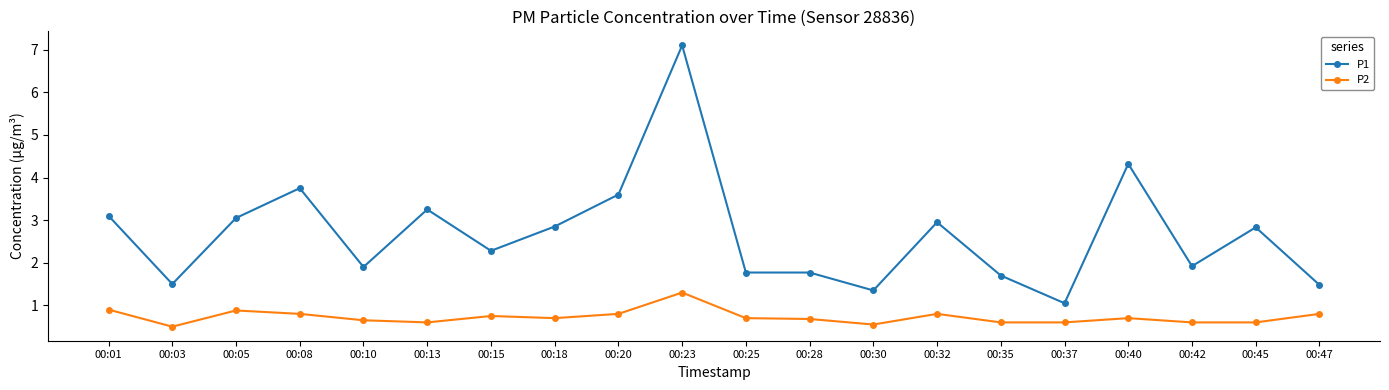

What is the value of the P1 point at the 8th from the left?

2.9